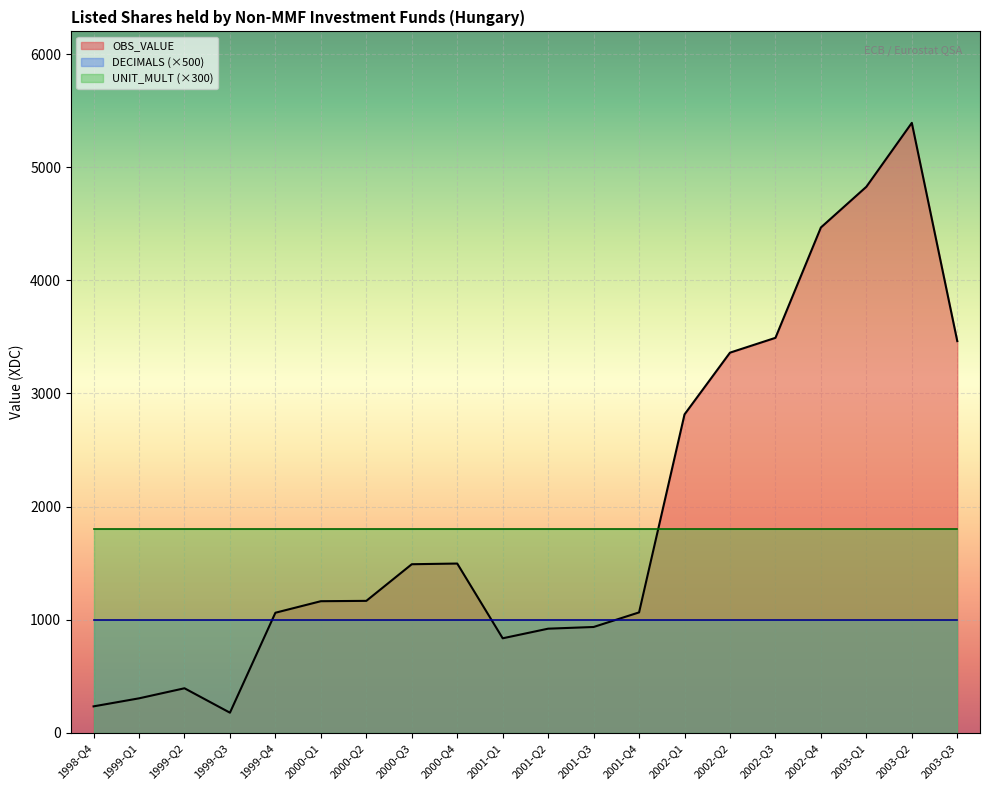

List the series in order of their peak value, highest first.

OBS_VALUE, UNIT_MULT (×300), DECIMALS (×500)